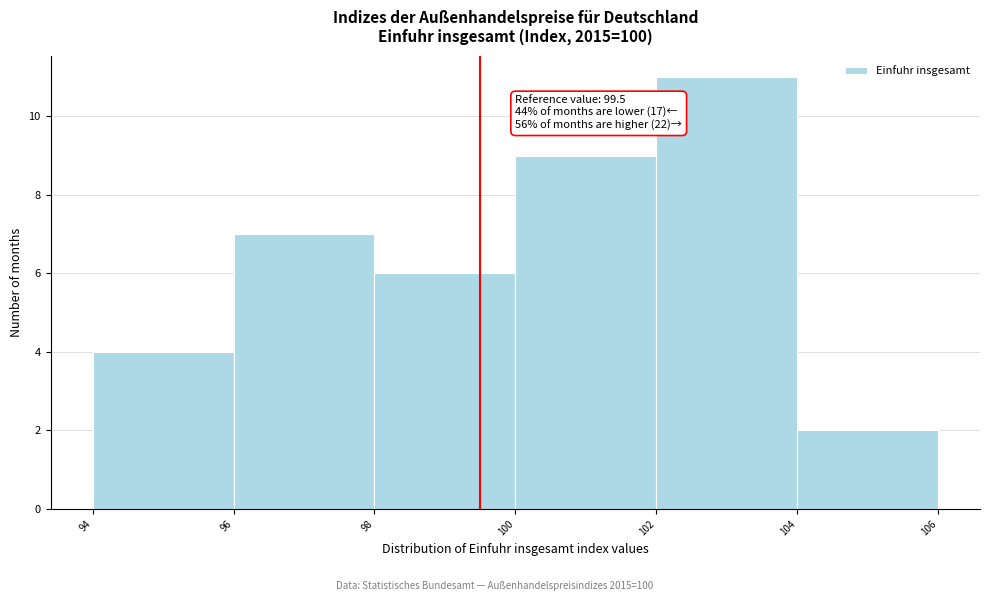

Over which range of the x-axis is the bar tallest?

102 to 104